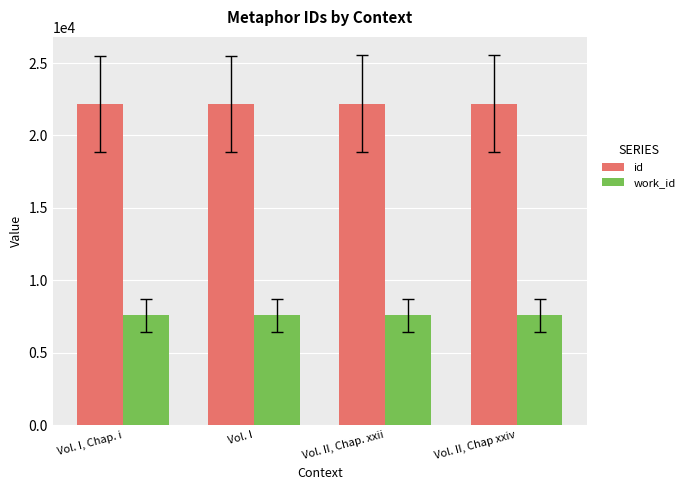

True or false: work_id has a value of 3422 at Vol. II, Chap. xxii.

False